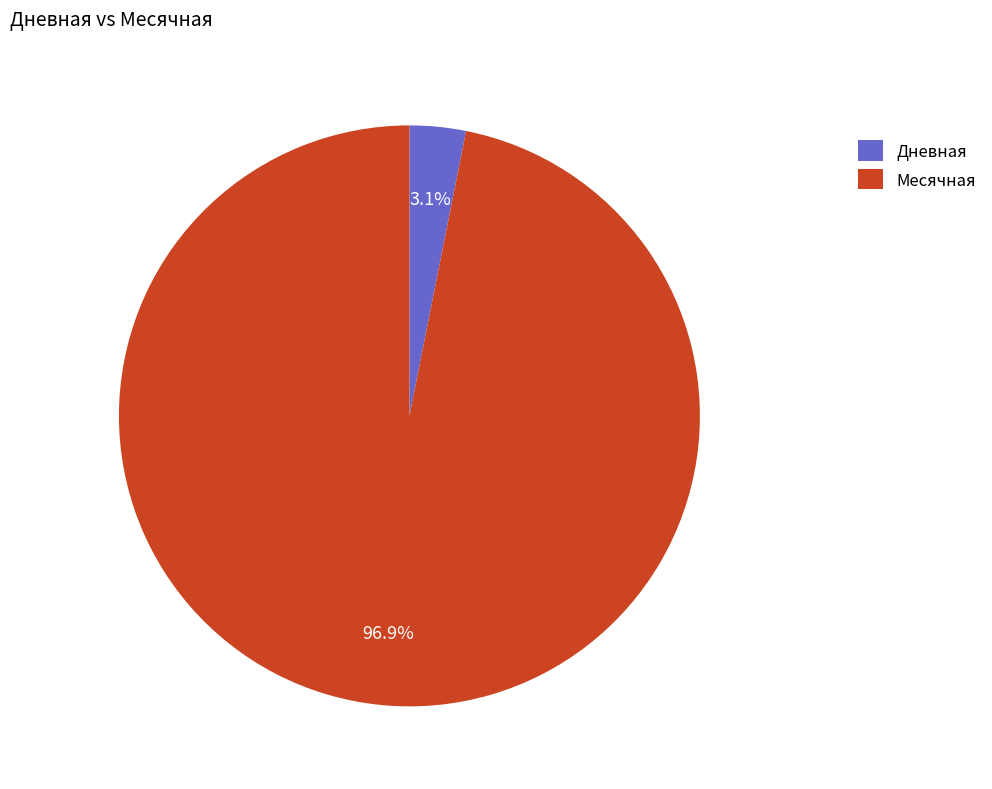

Do Месячная and Дневная together represent more than half of the pie?

Yes